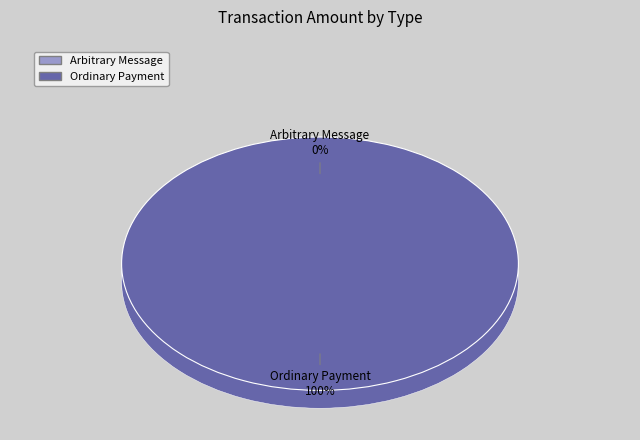

Which slice represents more than half of the pie?

Ordinary Payment